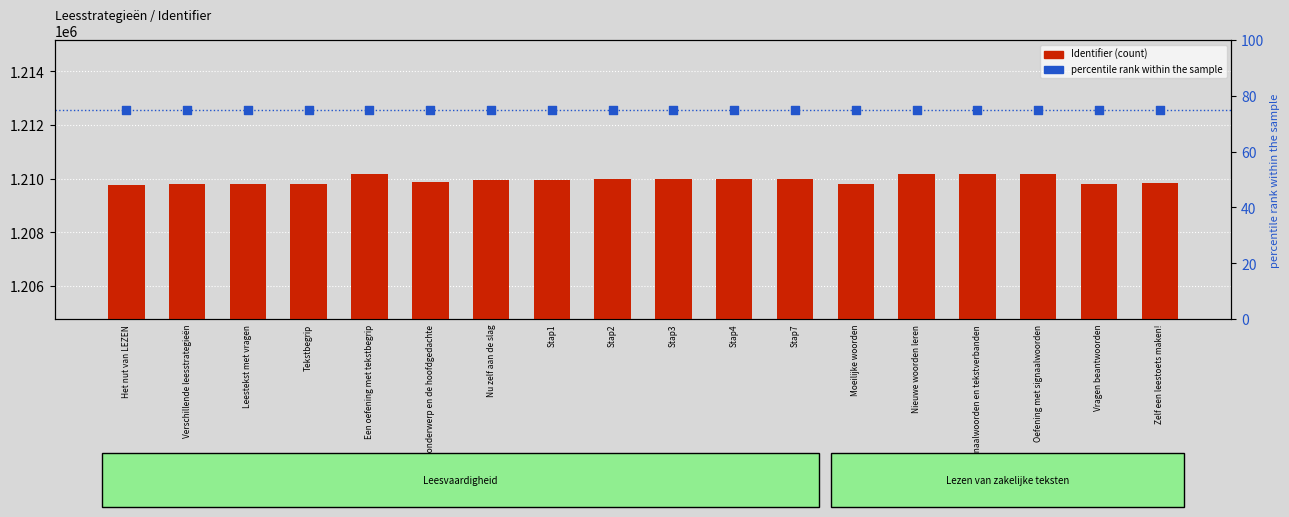

Is the value of percentile rank within the sample at Stap1 greater than the value of Identifier at Stap1?

No